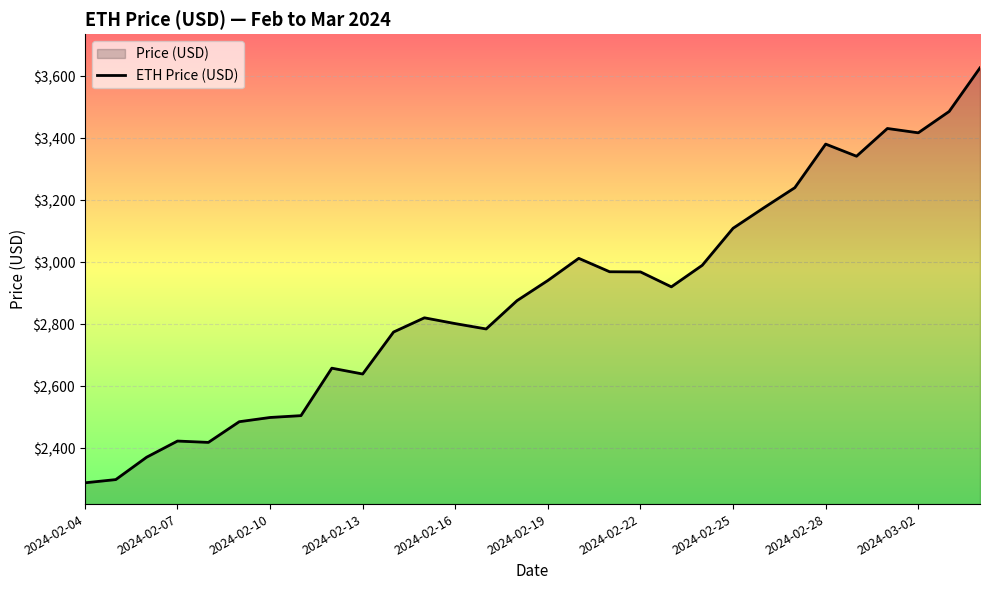

Reading left to right, extract all data points from this chart.

2288.5	2298.9	2371.2	2423.3	2418.9	2485.7	2499.4	2505.3	2658.5	2639.7	2775.2	2821.1	2802.3	2785.1	2876.5	2941.6	3013.0	2969.7	2969.2	2921.0	2990.5	3110.1	3176.4	3241.0	3381.8	3342.6	3432.2	3418.2	3487.0	3627.8